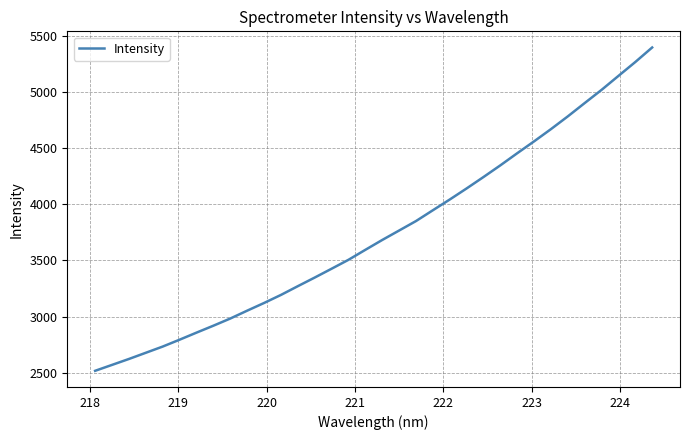

What is the minimum value shown in the chart?

2516.8